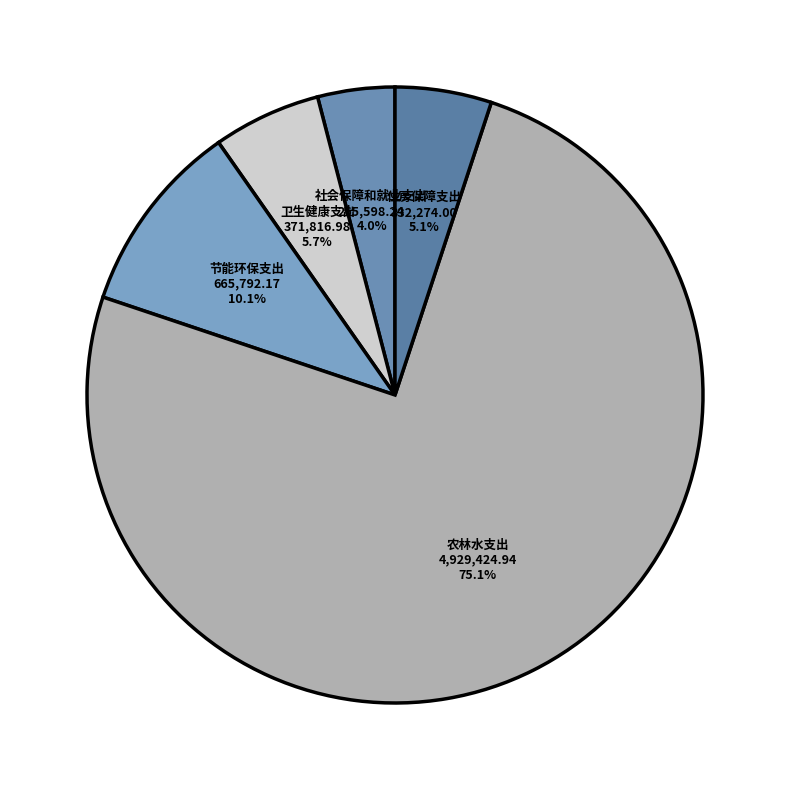

To the nearest percent, what portion does 社会保障和就业支出 represent?

4%